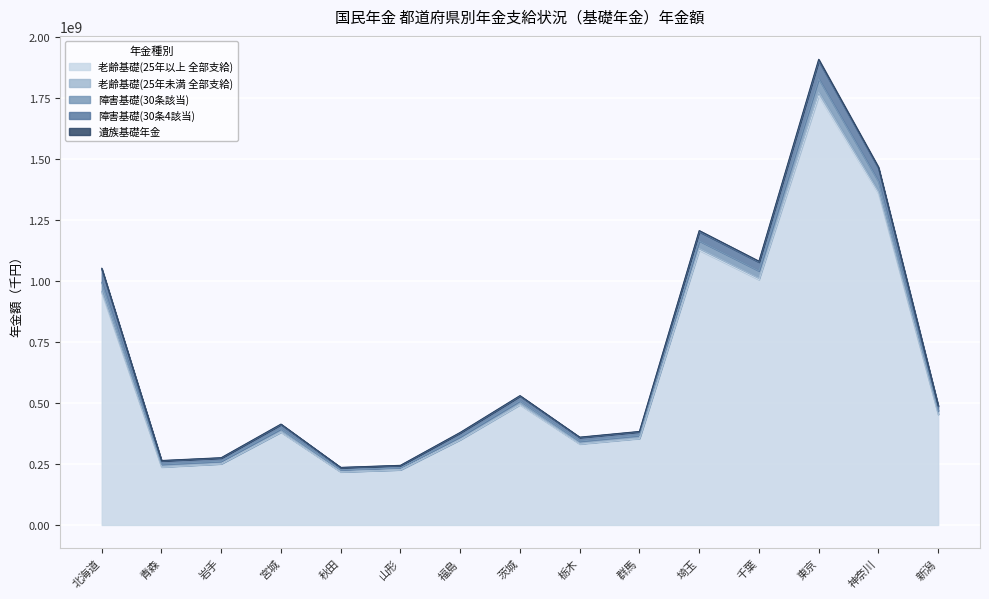

Where is the first local minimum for 老齢基礎(25年以上 全部支給)?

青森